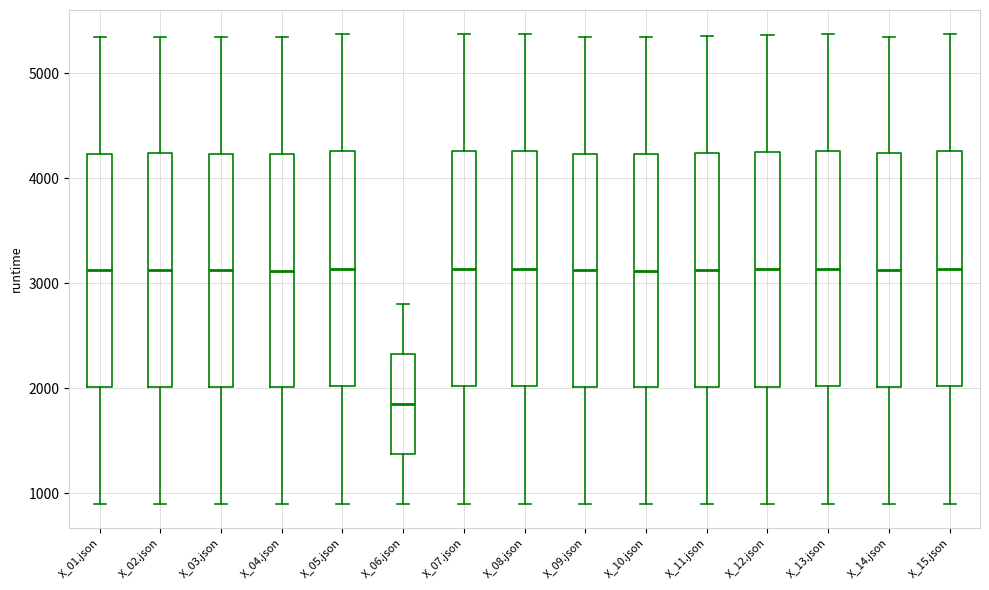

Reading left to right, read every box against the y-axis: the position of its median line, the range the box covers, and the ends of its whiskers. The values are not printed on the chart, so give them approximately, as read against the axis.

X_01.json: median 3100, box 2000 to 4200, whiskers 900 to 5300
X_02.json: median 3100, box 2000 to 4200, whiskers 900 to 5300
X_03.json: median 3100, box 2000 to 4200, whiskers 900 to 5300
X_04.json: median 3100, box 2000 to 4200, whiskers 900 to 5300
X_05.json: median 3100, box 2000 to 4300, whiskers 900 to 5400
X_06.json: median 1900, box 1400 to 2300, whiskers 900 to 2800
X_07.json: median 3100, box 2000 to 4300, whiskers 900 to 5400
X_08.json: median 3100, box 2000 to 4300, whiskers 900 to 5400
X_09.json: median 3100, box 2000 to 4200, whiskers 900 to 5300
X_10.json: median 3100, box 2000 to 4200, whiskers 900 to 5300
X_11.json: median 3100, box 2000 to 4200, whiskers 900 to 5400
X_12.json: median 3100, box 2000 to 4200, whiskers 900 to 5400
X_13.json: median 3100, box 2000 to 4300, whiskers 900 to 5400
X_14.json: median 3100, box 2000 to 4200, whiskers 900 to 5400
X_15.json: median 3100, box 2000 to 4300, whiskers 900 to 5400